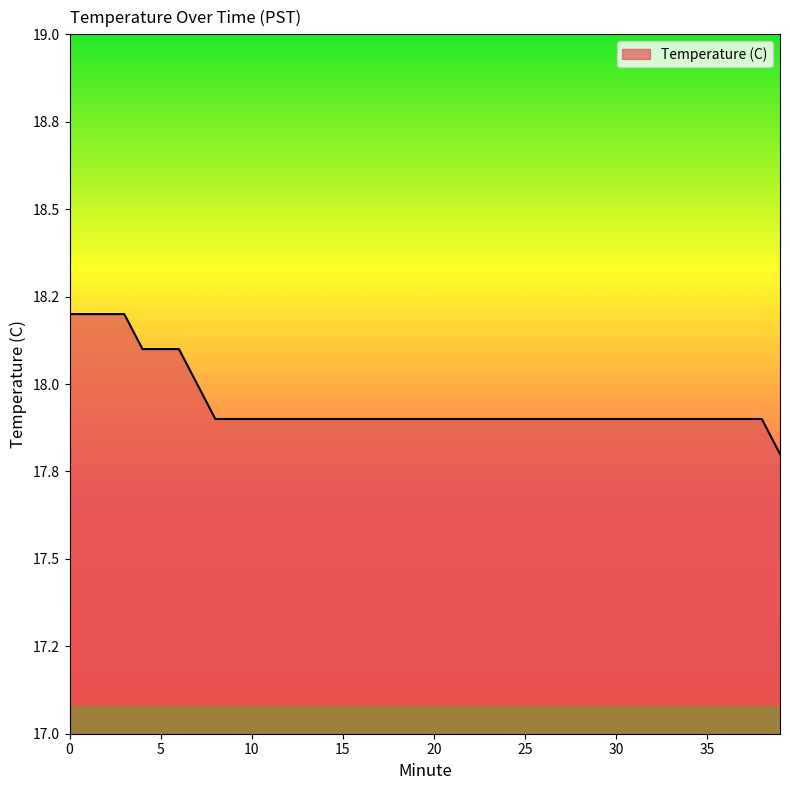

Does the chart display data point markers on the line(s)?

No